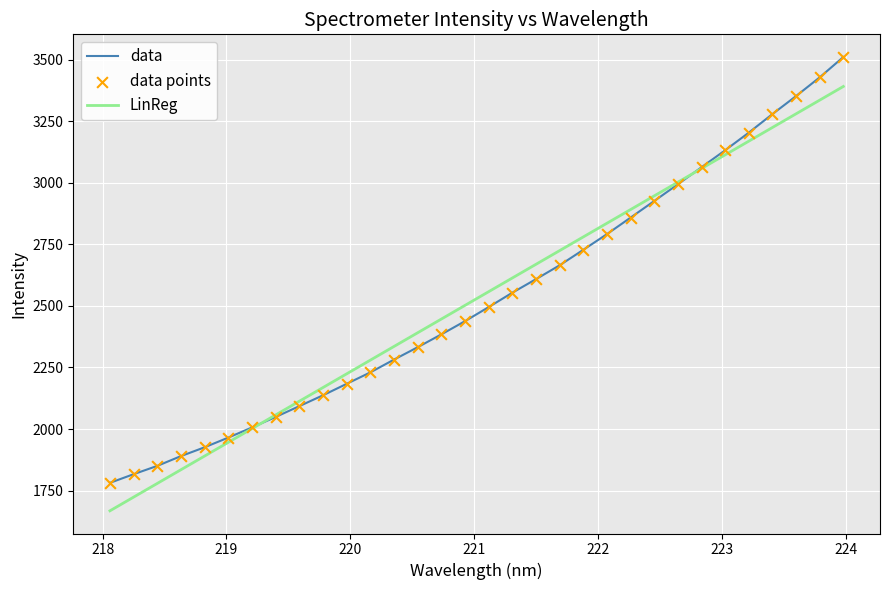

Which series has the widest spread of values?

data